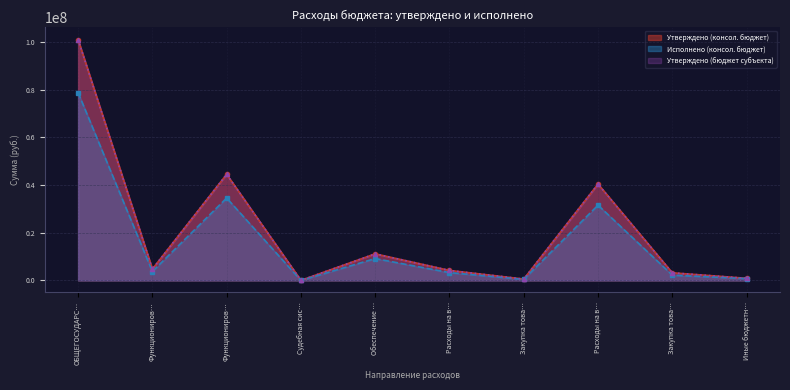

What are all the series names shown in the legend?

Утверждено (консол. бюджет), Исполнено (консол. бюджет), Утверждено (бюджет субъекта)